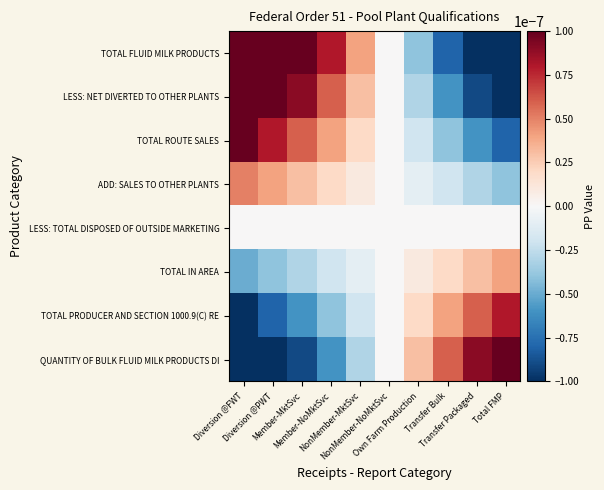

Reading left to right, transcribe all the data shown in this chart.

TOTAL FLUID MILK PRODUCTS: Diversion @FWT=0.0	Diversion @PWT=0.0	Member-MktSvc=0.0	Member-NoMktSvc=0.0	NonMember-MktSvc=0.0	NonMember-NoMktSvc=-0.0	Own Farm Production=-0.0	Transfer Bulk=-0.0	Transfer Packaged=-0.0	Total FMP=-0.0
LESS: NET DIVERTED TO OTHER PLANTS: Diversion @FWT=0.0	Diversion @PWT=0.0	Member-MktSvc=0.0	Member-NoMktSvc=0.0	NonMember-MktSvc=0.0	NonMember-NoMktSvc=-0.0	Own Farm Production=-0.0	Transfer Bulk=-0.0	Transfer Packaged=-0.0	Total FMP=-0.0
TOTAL ROUTE SALES: Diversion @FWT=0.0	Diversion @PWT=0.0	Member-MktSvc=0.0	Member-NoMktSvc=0.0	NonMember-MktSvc=0.0	NonMember-NoMktSvc=-0.0	Own Farm Production=-0.0	Transfer Bulk=-0.0	Transfer Packaged=-0.0	Total FMP=-0.0
ADD: SALES TO OTHER PLANTS: Diversion @FWT=0.0	Diversion @PWT=0.0	Member-MktSvc=0.0	Member-NoMktSvc=0.0	NonMember-MktSvc=0.0	NonMember-NoMktSvc=-0.0	Own Farm Production=-0.0	Transfer Bulk=-0.0	Transfer Packaged=-0.0	Total FMP=-0.0
LESS: TOTAL DISPOSED OF OUTSIDE MARKETING: Diversion @FWT=-0.0	Diversion @PWT=-0.0	Member-MktSvc=-0.0	Member-NoMktSvc=-0.0	NonMember-MktSvc=-0.0	NonMember-NoMktSvc=0.0	Own Farm Production=0.0	Transfer Bulk=0.0	Transfer Packaged=0.0	Total FMP=0.0
TOTAL IN AREA: Diversion @FWT=-0.0	Diversion @PWT=-0.0	Member-MktSvc=-0.0	Member-NoMktSvc=-0.0	NonMember-MktSvc=-0.0	NonMember-NoMktSvc=0.0	Own Farm Production=0.0	Transfer Bulk=0.0	Transfer Packaged=0.0	Total FMP=0.0
TOTAL PRODUCER AND SECTION 1000.9(C) RE: Diversion @FWT=-0.0	Diversion @PWT=-0.0	Member-MktSvc=-0.0	Member-NoMktSvc=-0.0	NonMember-MktSvc=-0.0	NonMember-NoMktSvc=0.0	Own Farm Production=0.0	Transfer Bulk=0.0	Transfer Packaged=0.0	Total FMP=0.0
QUANTITY OF BULK FLUID MILK PRODUCTS DI: Diversion @FWT=-0.0	Diversion @PWT=-0.0	Member-MktSvc=-0.0	Member-NoMktSvc=-0.0	NonMember-MktSvc=-0.0	NonMember-NoMktSvc=0.0	Own Farm Production=0.0	Transfer Bulk=0.0	Transfer Packaged=0.0	Total FMP=0.0